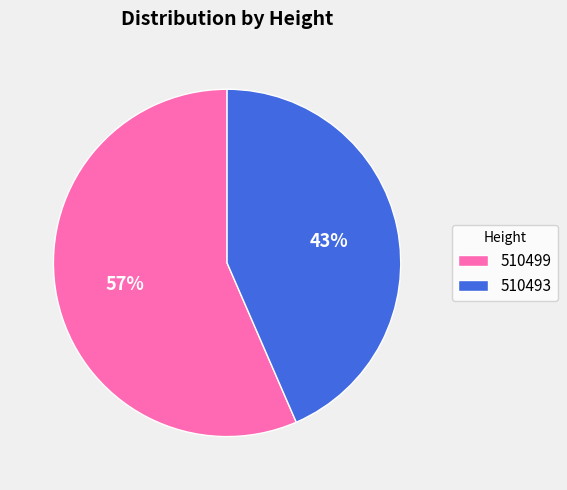

To the nearest percent, what portion does 510493 represent?

43%